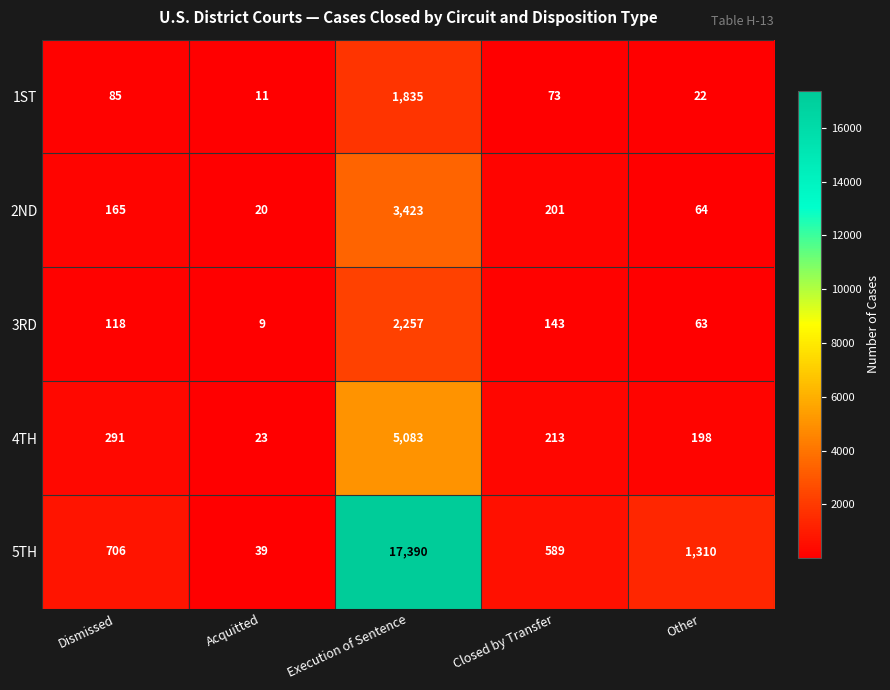

Where does the 4TH series first go above 213?

Dismissed